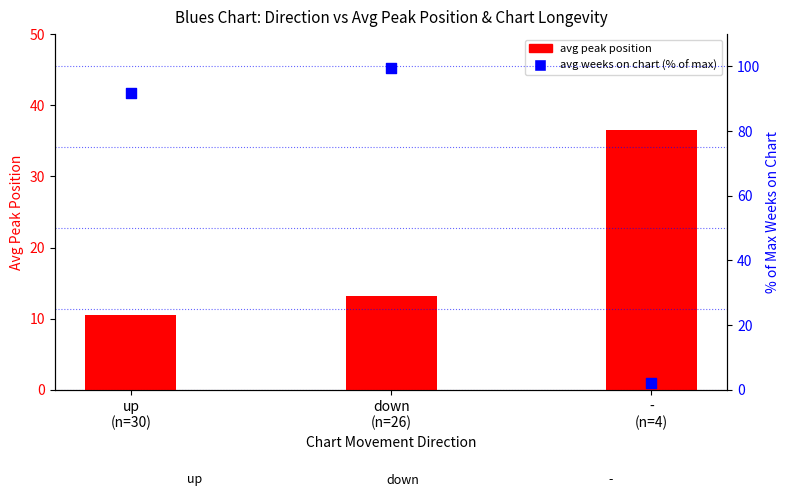

Which series contains the lowest Y value?

avg weeks on chart (% of max)